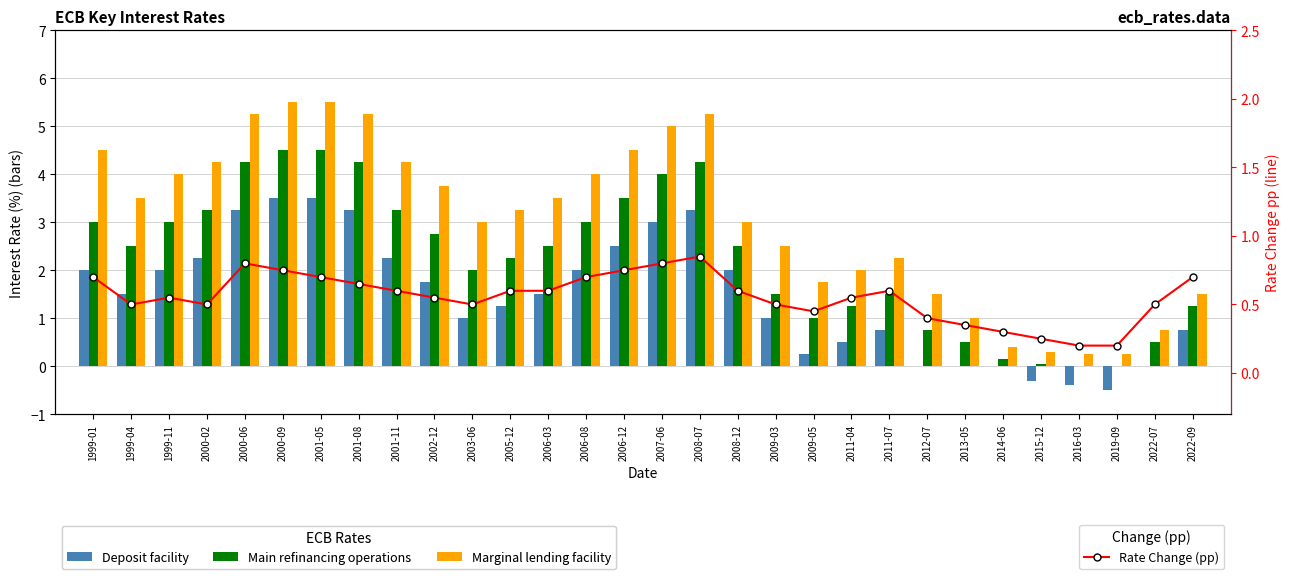

Rank the series by their maximum value, from highest to lowest.

Marginal lending facility, Main refinancing operations, Deposit facility, Rate Change (pp)